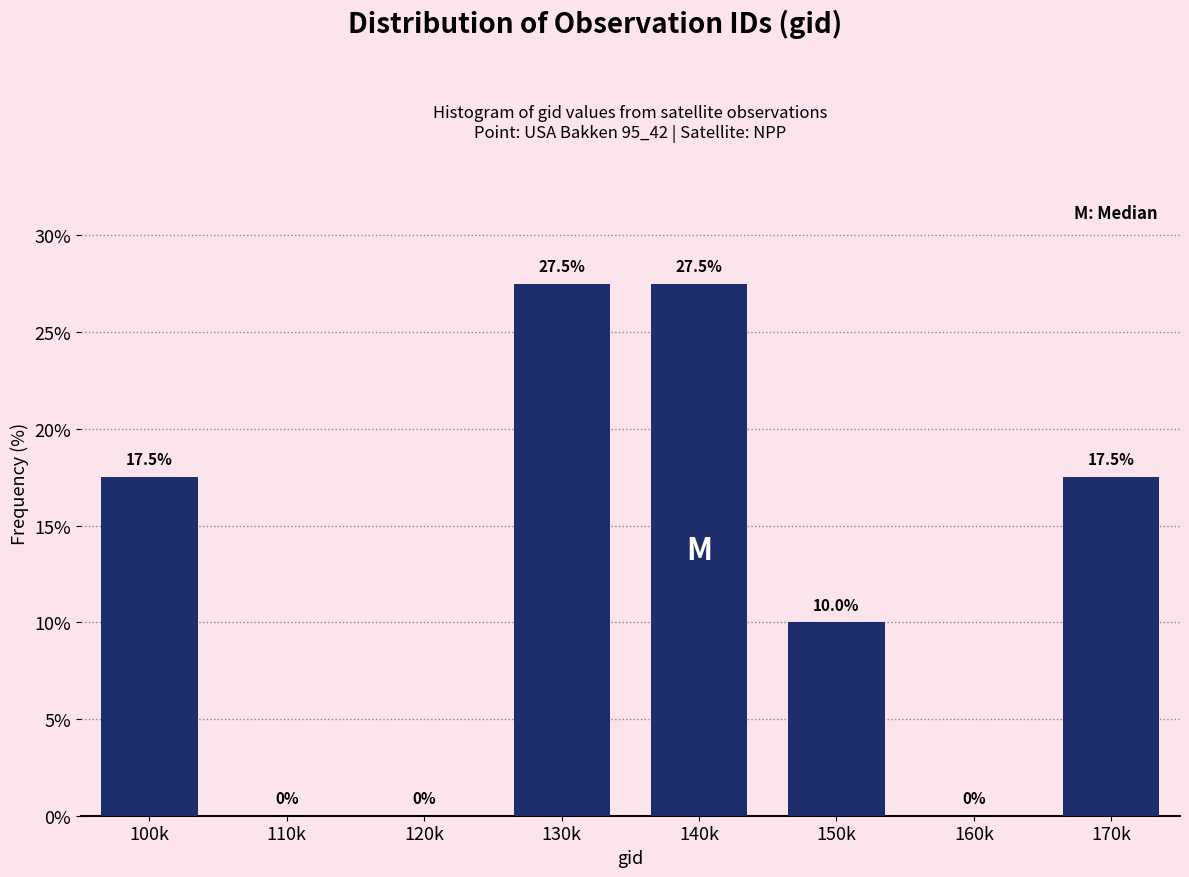

Reading right to left, transcribe all the data shown in this chart.

170k=17.5	160k=0.0	150k=10.0	140k=27.5	130k=27.5	120k=0.0	110k=0.0	100k=17.5